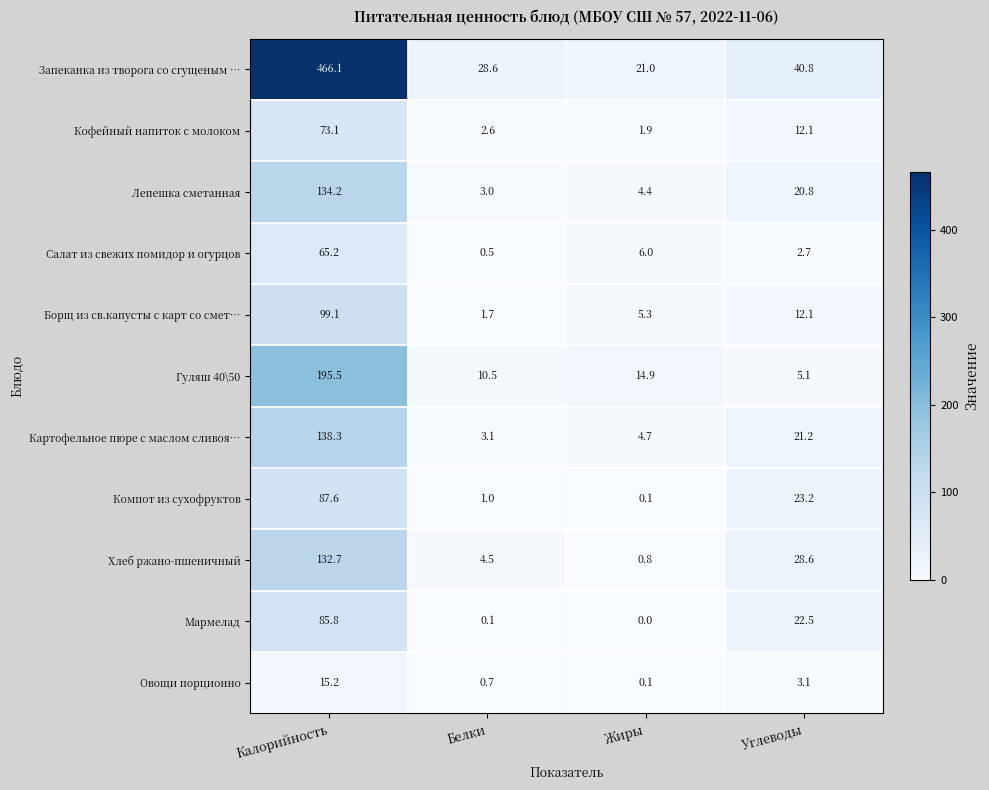

What is the sum of the Мармелад values at Калорийность and Жиры?

85.8